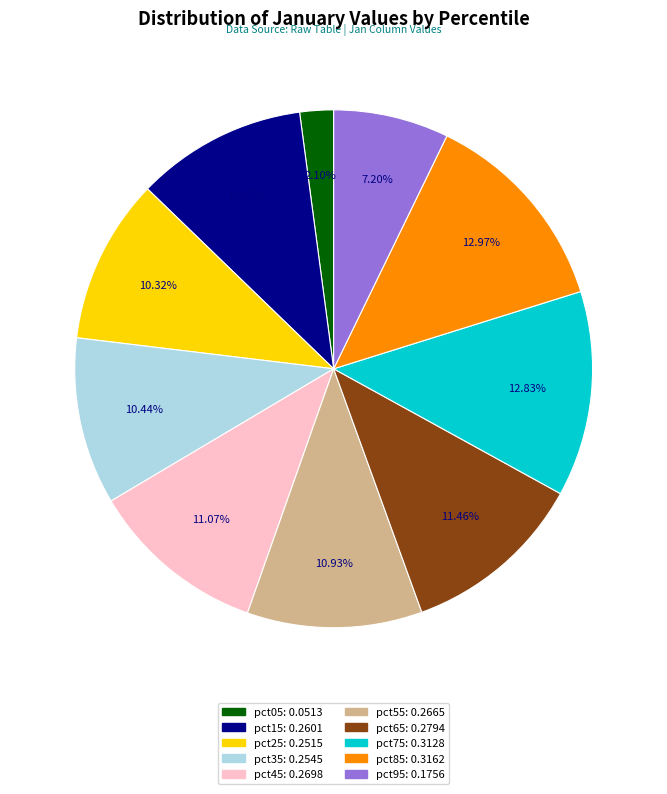

What percentage is the pct35 slice, to the nearest percent?

10%